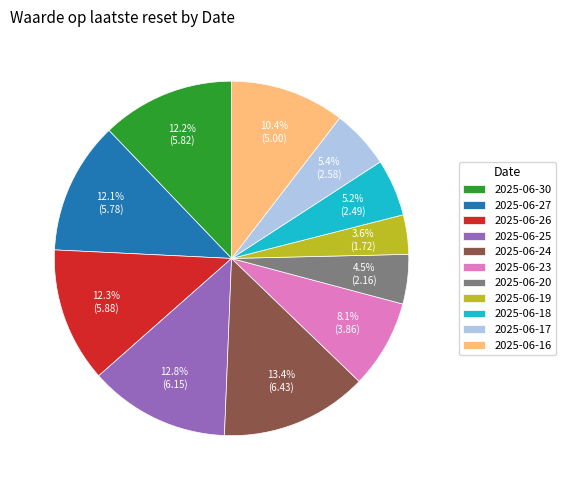

What is the largest slice in the pie chart?

2025-06-24